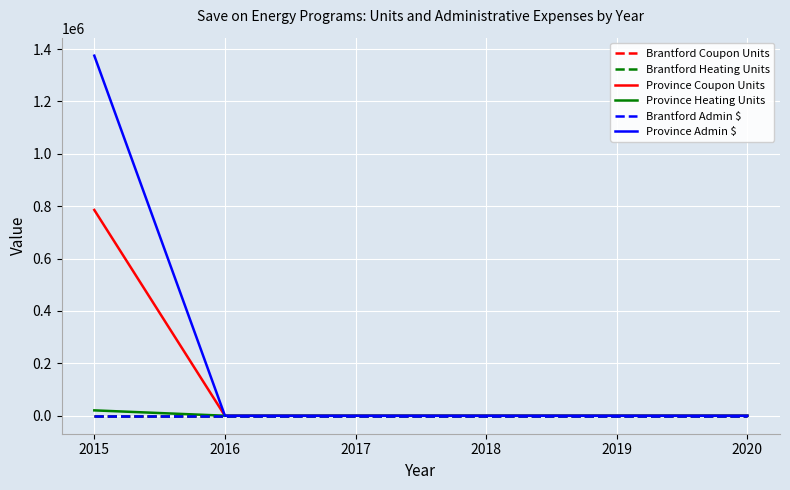

Does the chart have visible grid lines?

Yes